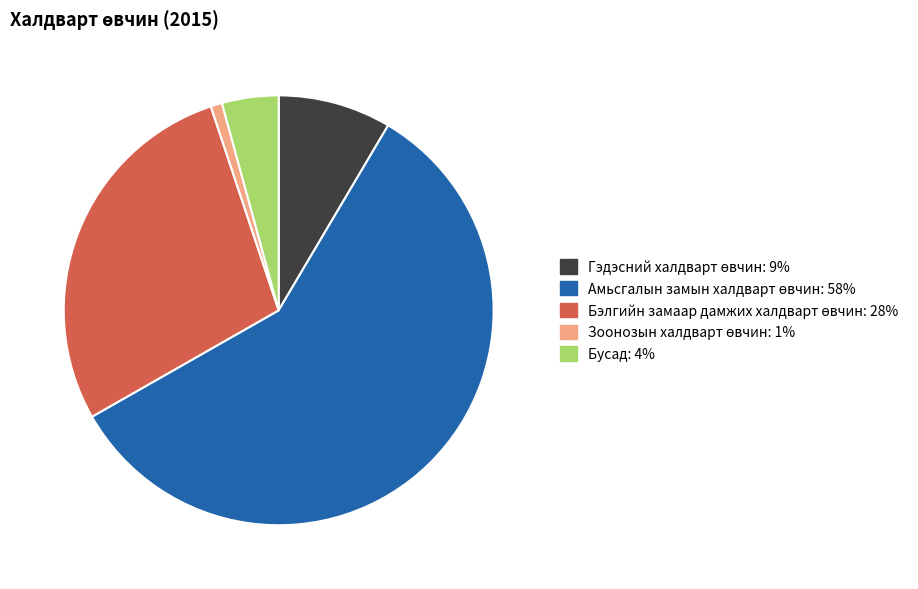

Is there a majority slice in this chart?

Yes